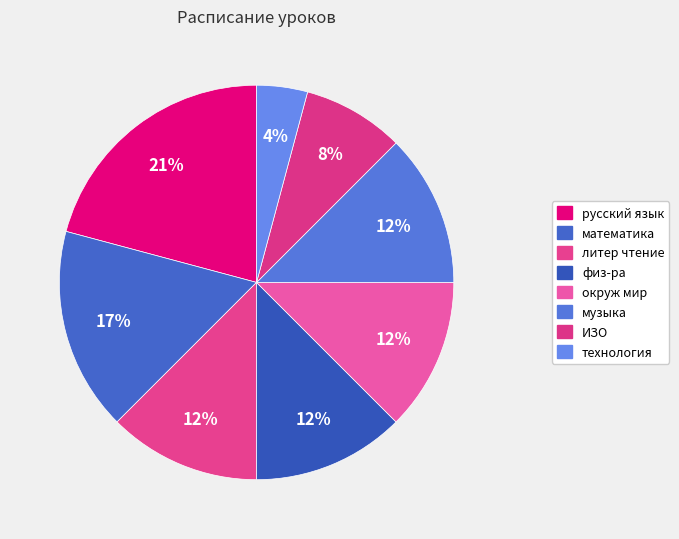

To the nearest percent, what is the average slice percentage?

12%